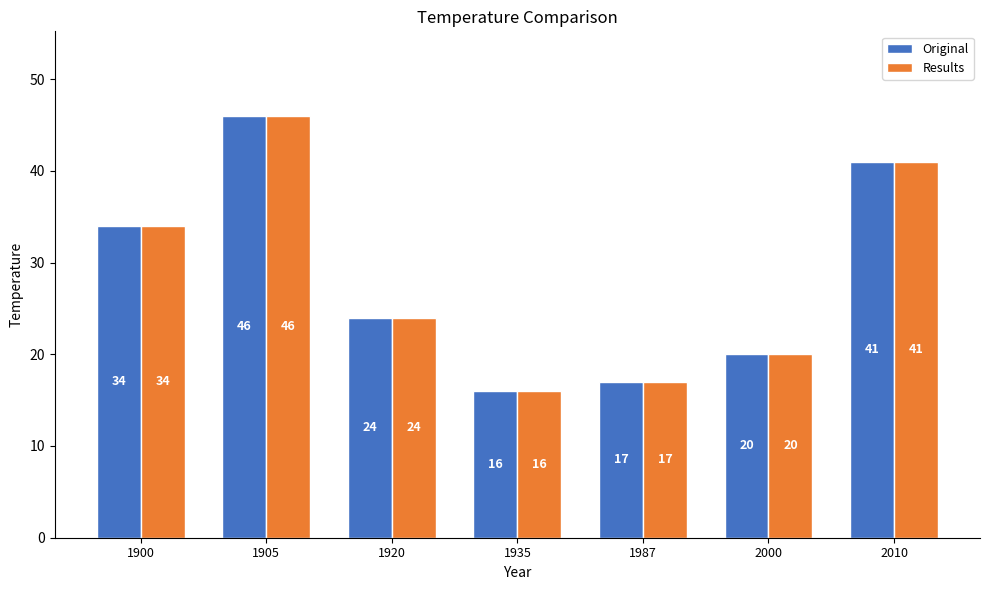

What is the total value across all series at 2010?

82